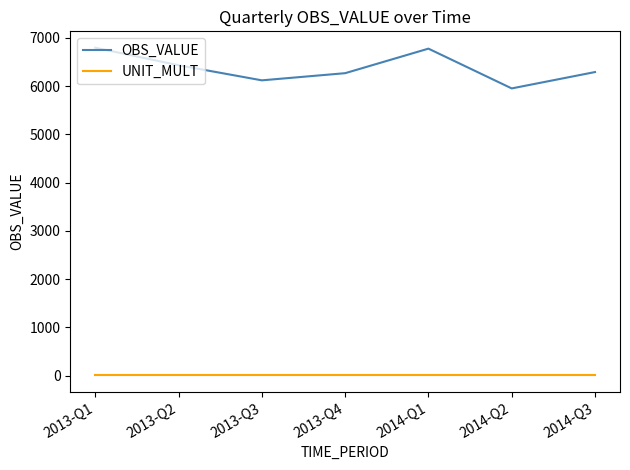

Is the value of OBS_VALUE at 2013-Q2 greater than the value of UNIT_MULT at 2013-Q3?

Yes